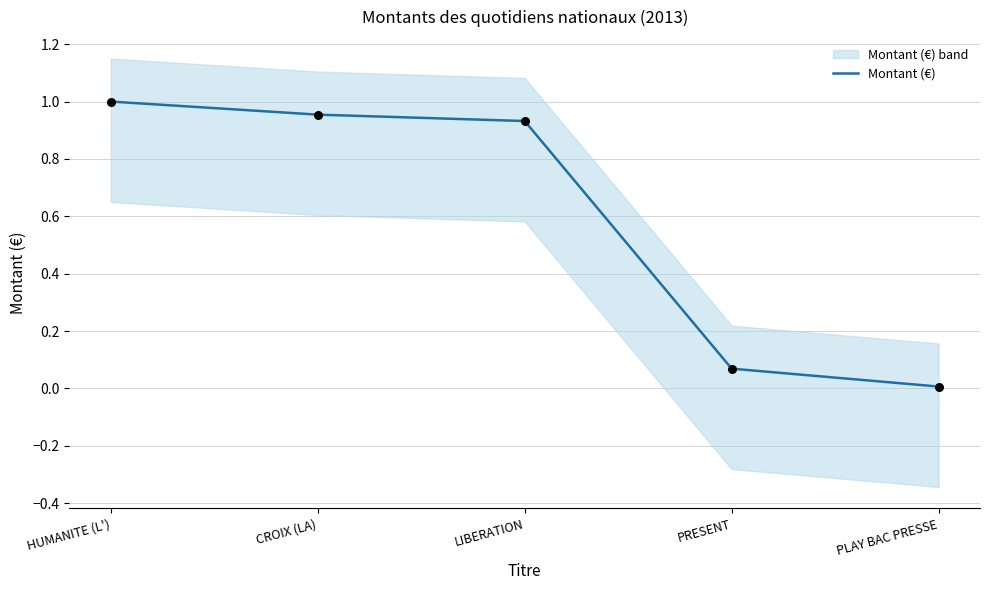

Between PRESENT and LIBERATION, which is larger?

LIBERATION